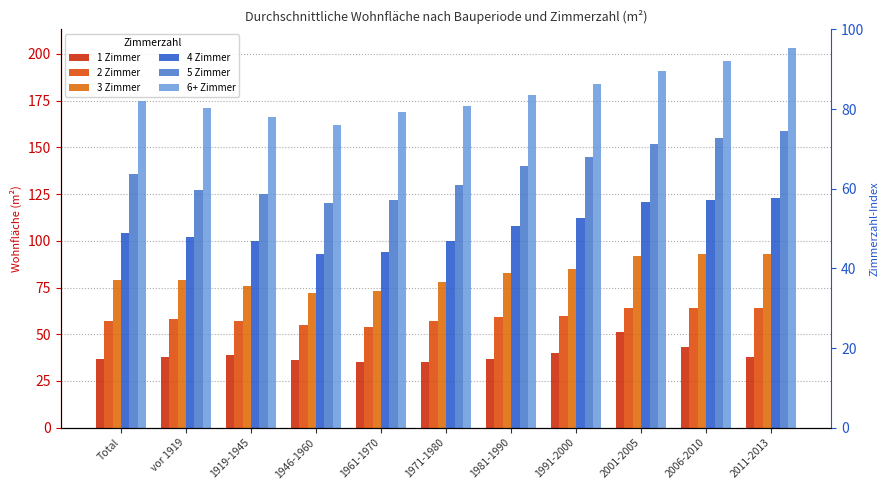

Reading right to left, extract all data points from this chart.

1 Zimmer: 38	43	51	40	37	35	35	36	39	38	37
2 Zimmer: 64	64	64	60	59	57	54	55	57	58	57
3 Zimmer: 93	93	92	85	83	78	73	72	76	79	79
4 Zimmer: 123	122	121	112	108	100	94	93	100	102	104
5 Zimmer: 159	155	152	145	140	130	122	120	125	127	136
6+ Zimmer: 203	196	191	184	178	172	169	162	166	171	175